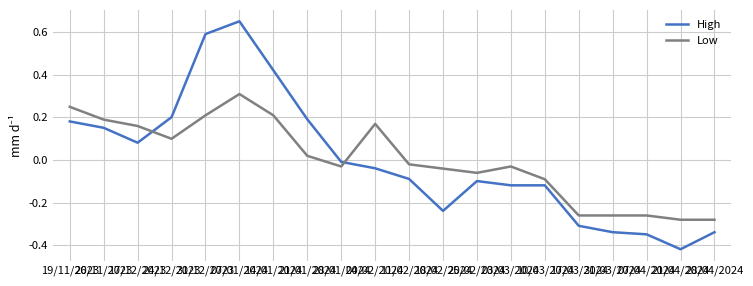

What is the highest value of the Low series?

0.3